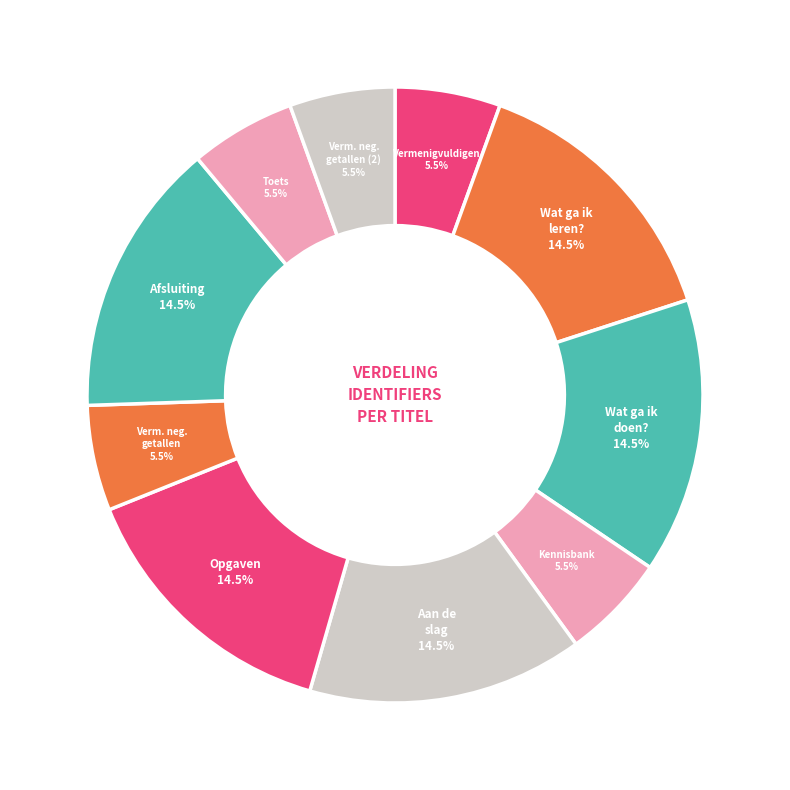

Count the number of slices in the pie.

10